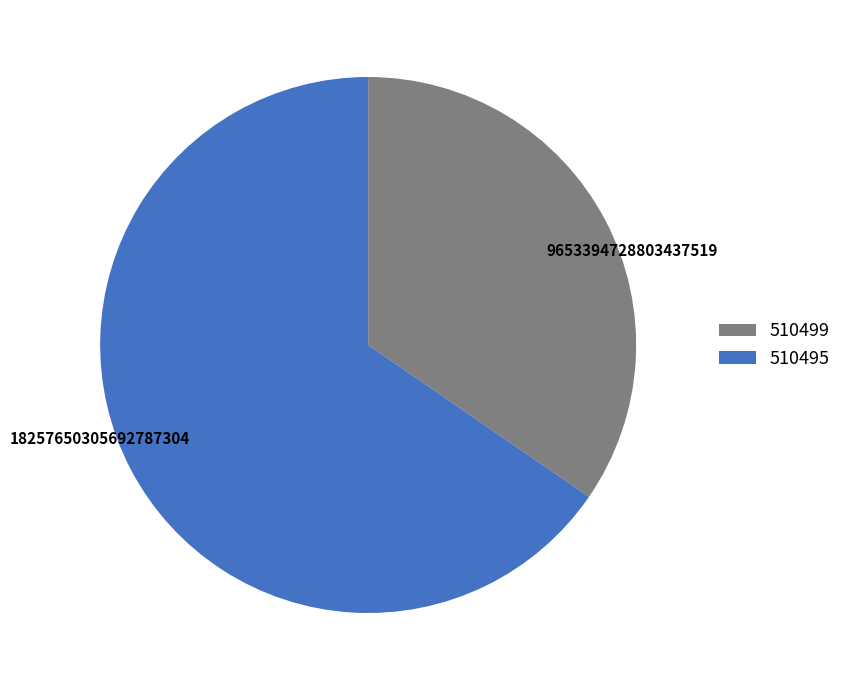

True or false: 510499 accounts for 26% of the total.

False